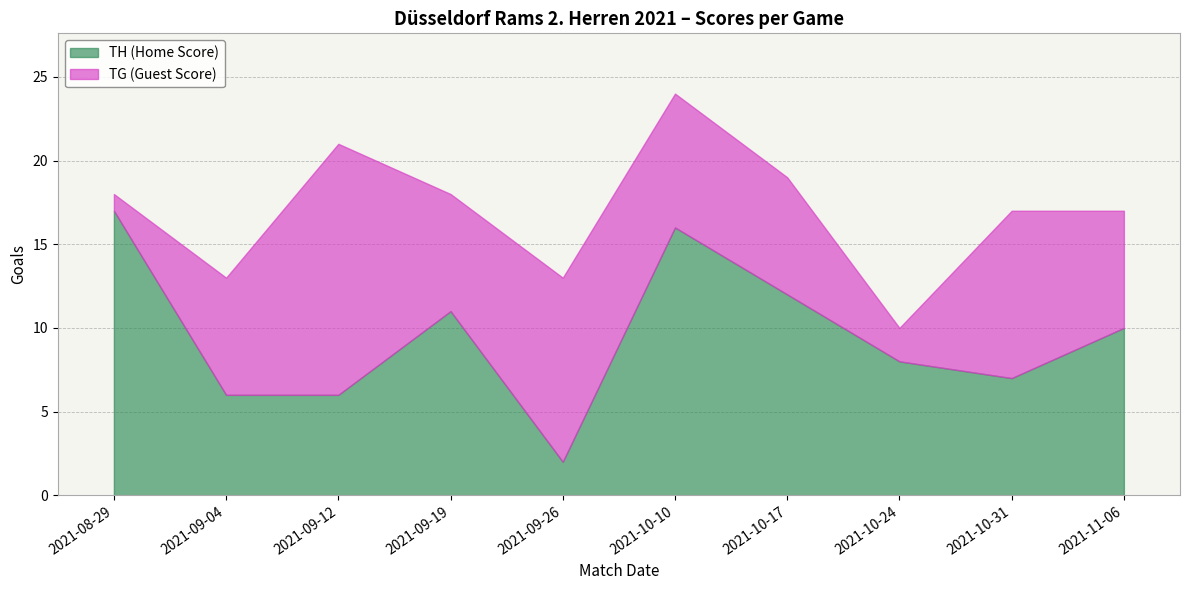

At which label is TG (Guest Score) closest to 8?

2021-10-10